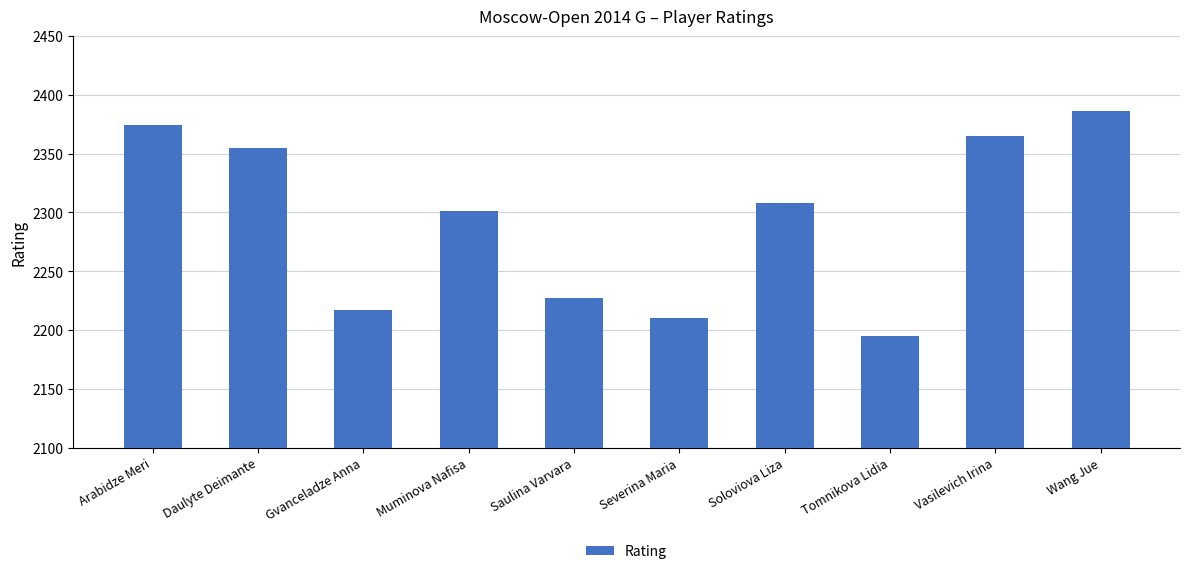

List the labels in order of value, largest first.

Wang Jue, Arabidze Meri, Vasilevich Irina, Daulyte Deimante, Soloviova Liza, Muminova Nafisa, Saulina Varvara, Gvanceladze Anna, Severina Maria, Tomnikova Lidia